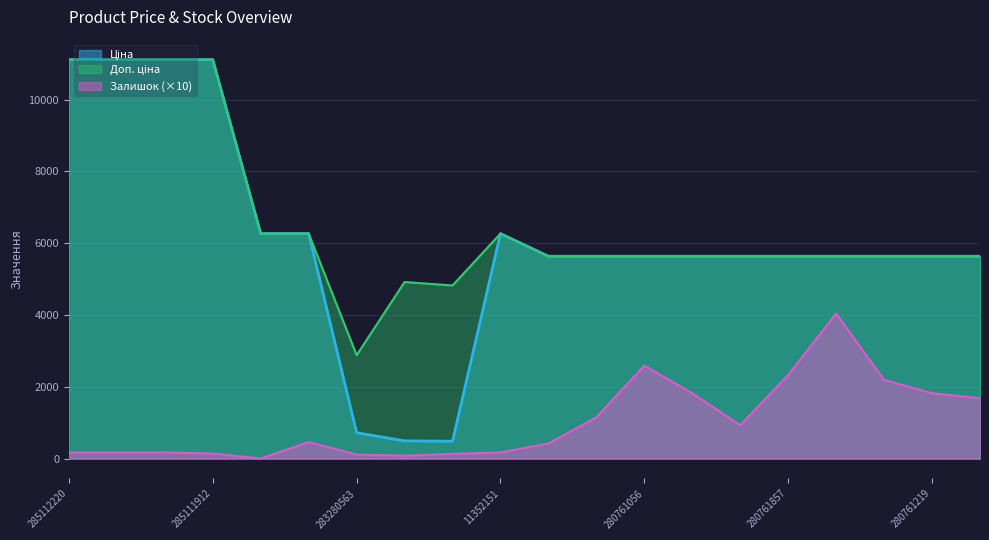

How many interior local valleys does the Залишок series have?

3